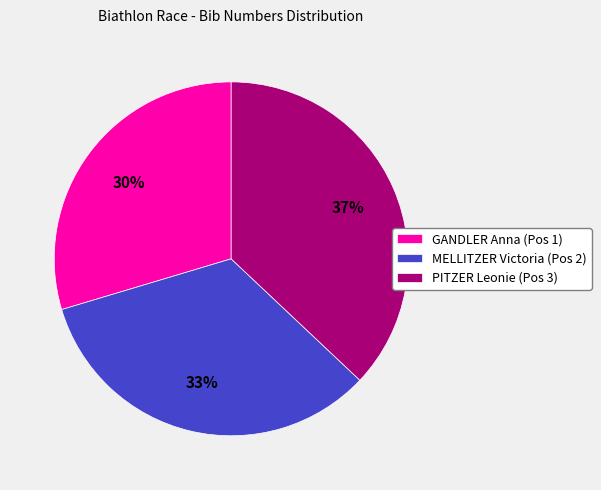

True or false: PITZER Leonie (Pos 3) accounts for 30% of the total.

False